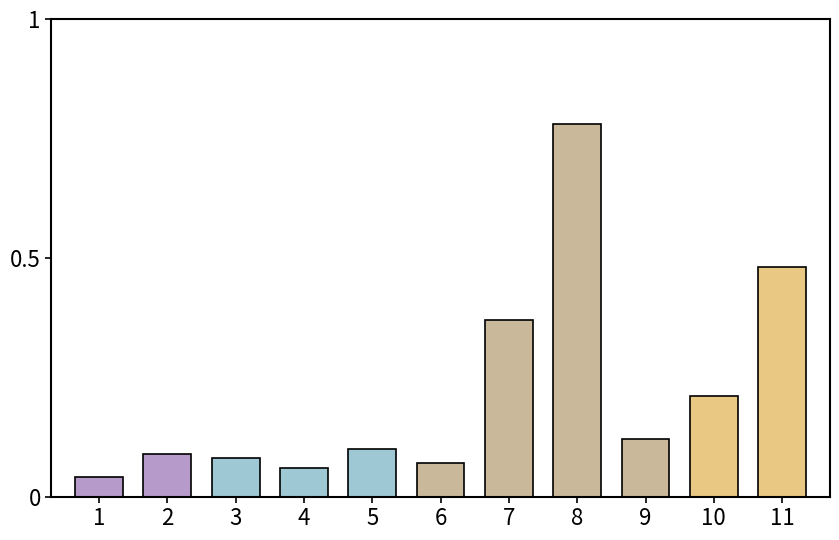

At which category does the chart reach its peak across all series?

8